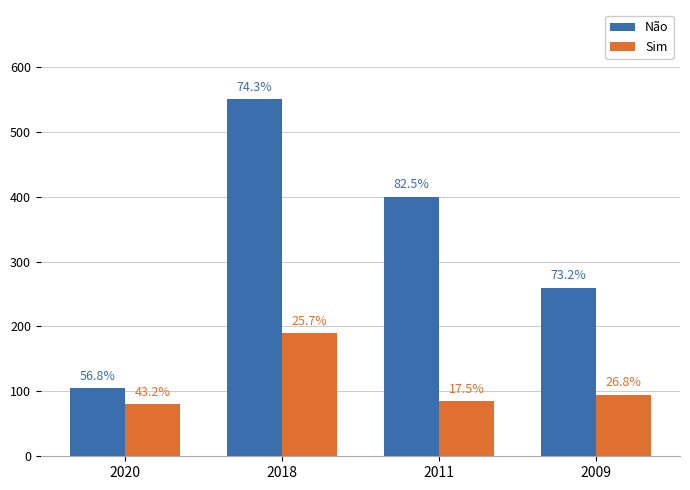

Does the chart contain any negative values?

No